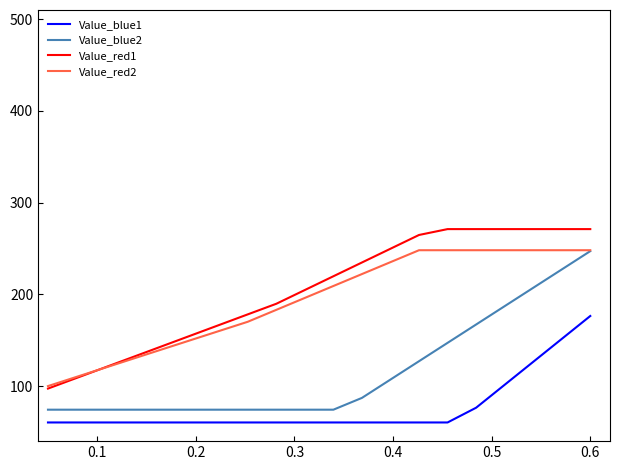

What is the minimum value for Value_blue2?

74.3